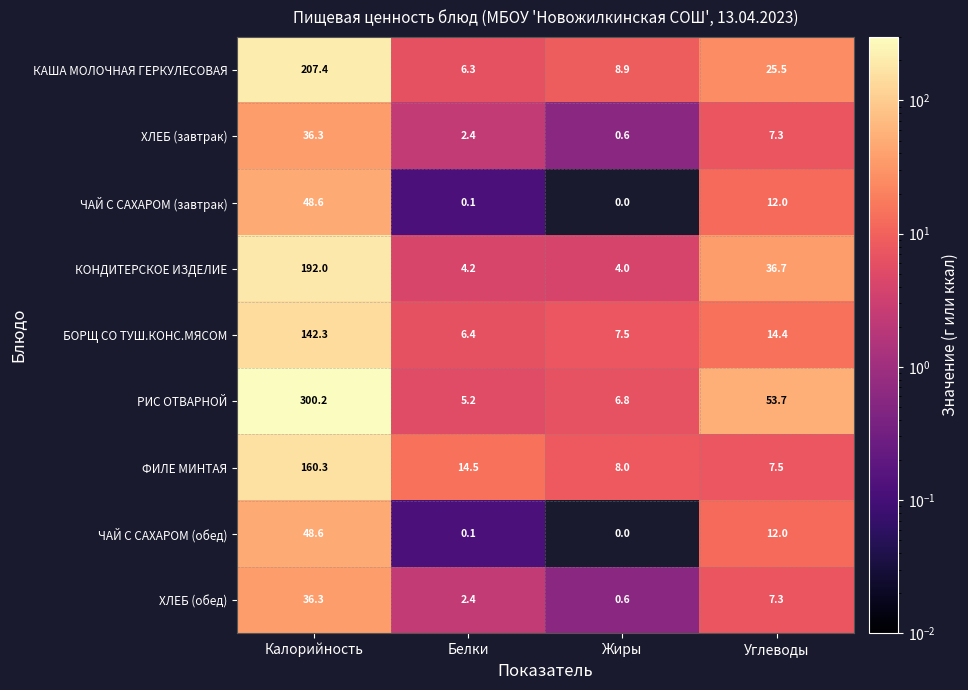

Which label corresponds to the largest value in the chart?

Калорийность